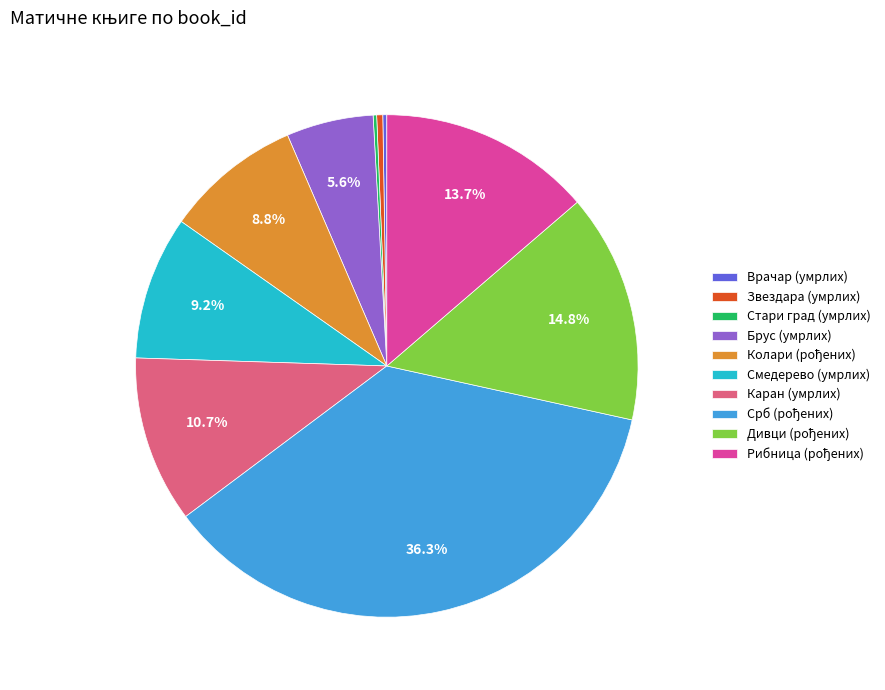

Does Брус (умрлих) represent more than half of the total?

No